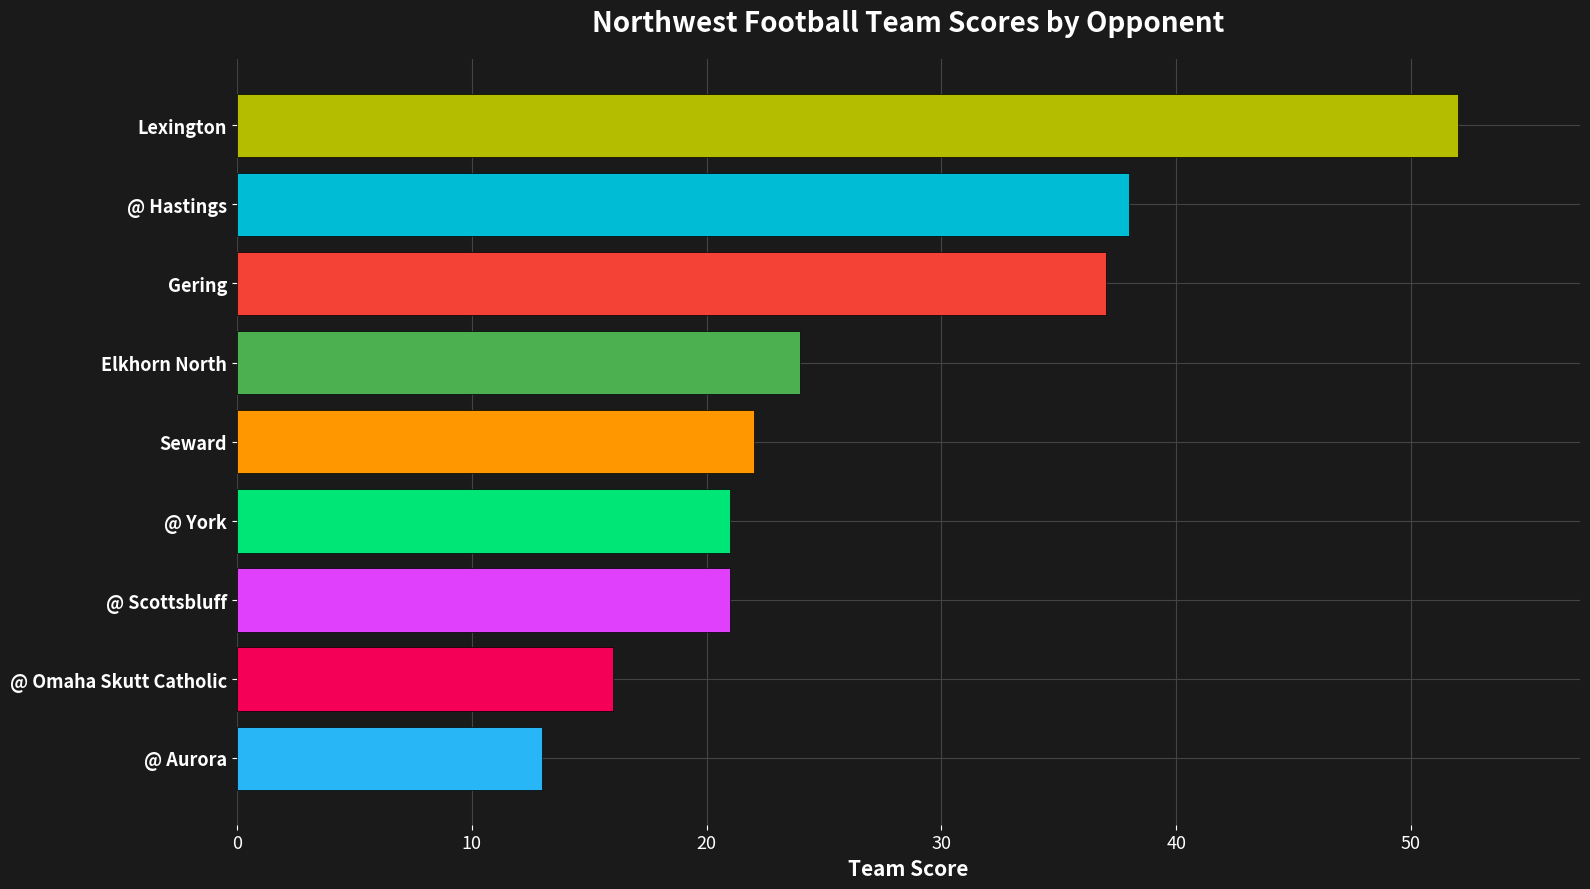

What is the change in value from @ York to @ Aurora?

-8